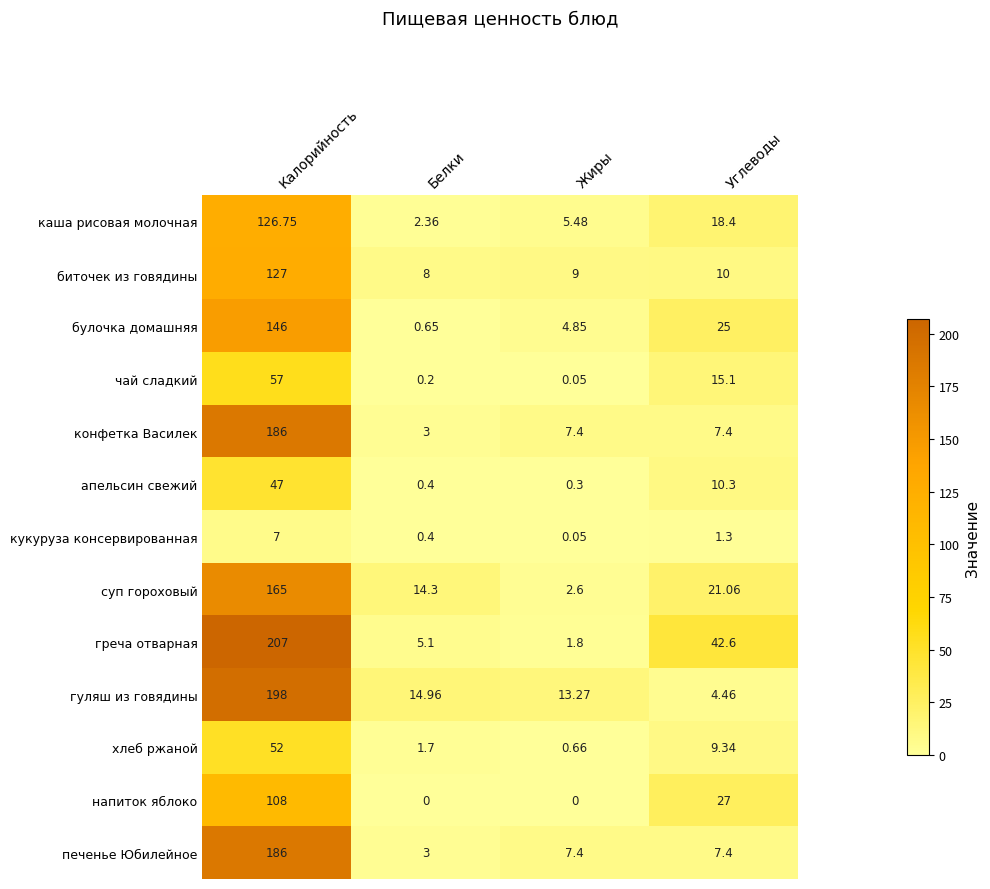

At which label is гуляш из говядины closest to 101?

Белки